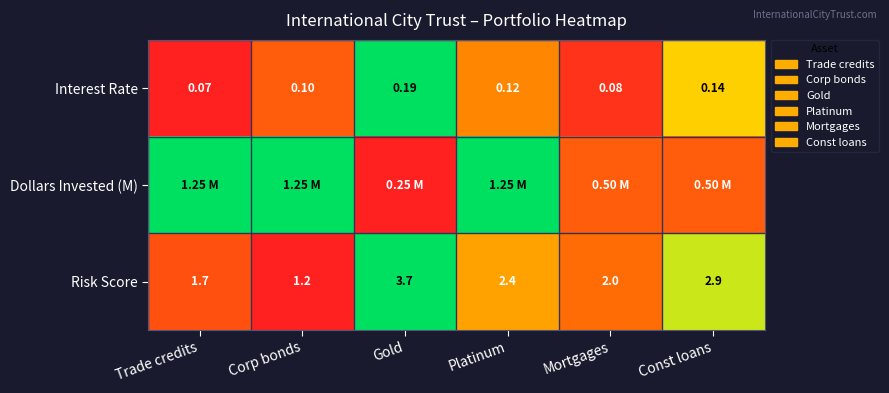

Where does the Risk Score series first go above 2?

Gold